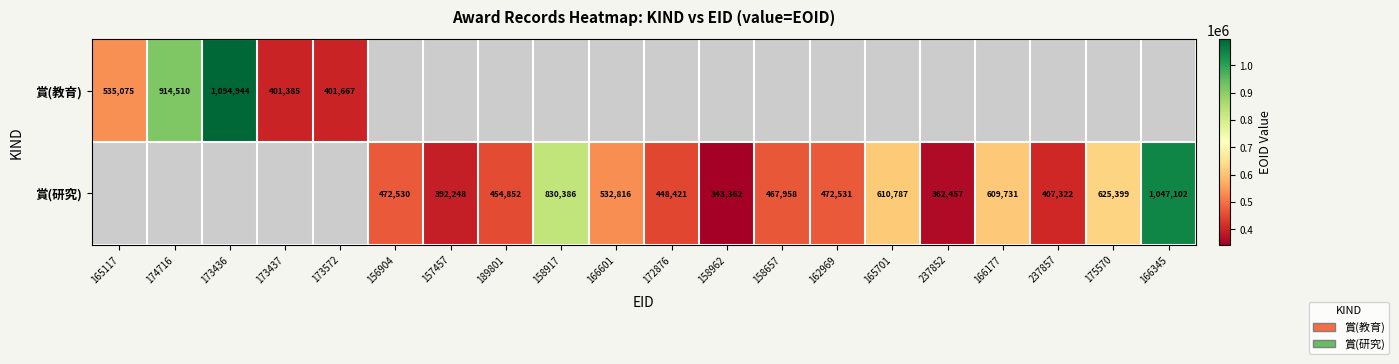

What is the sum of the 賞(研究) values at 237857 and 156904?

879852